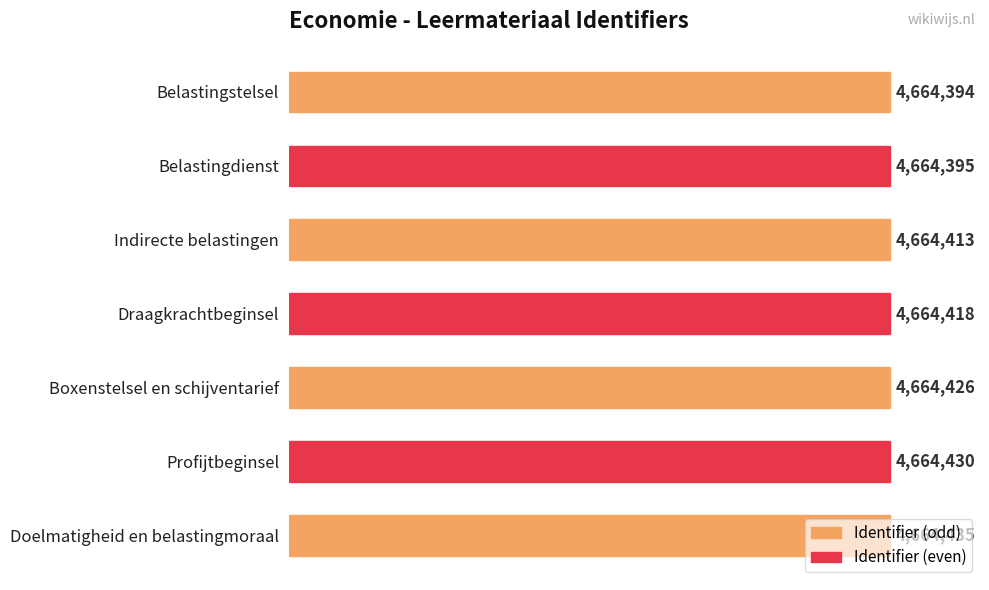

What is the smallest value displayed?

4664394